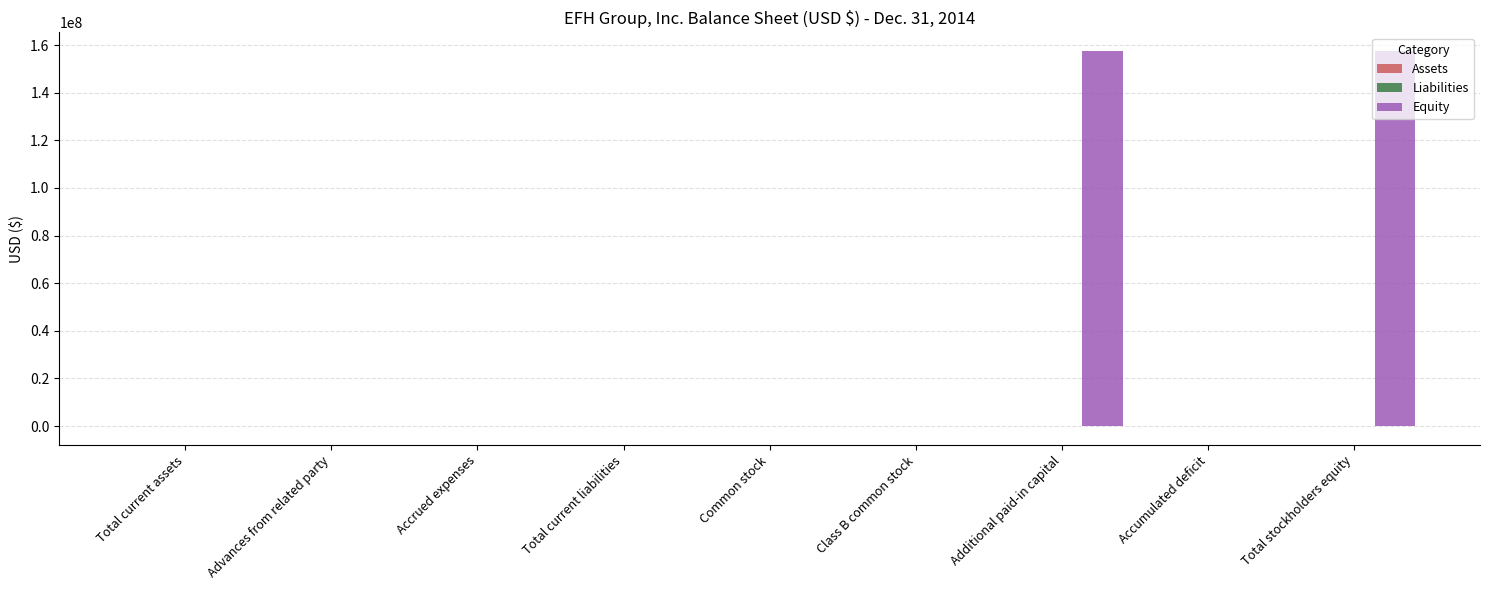

The Equity series shows 0 at Accrued expenses. True or false?

True